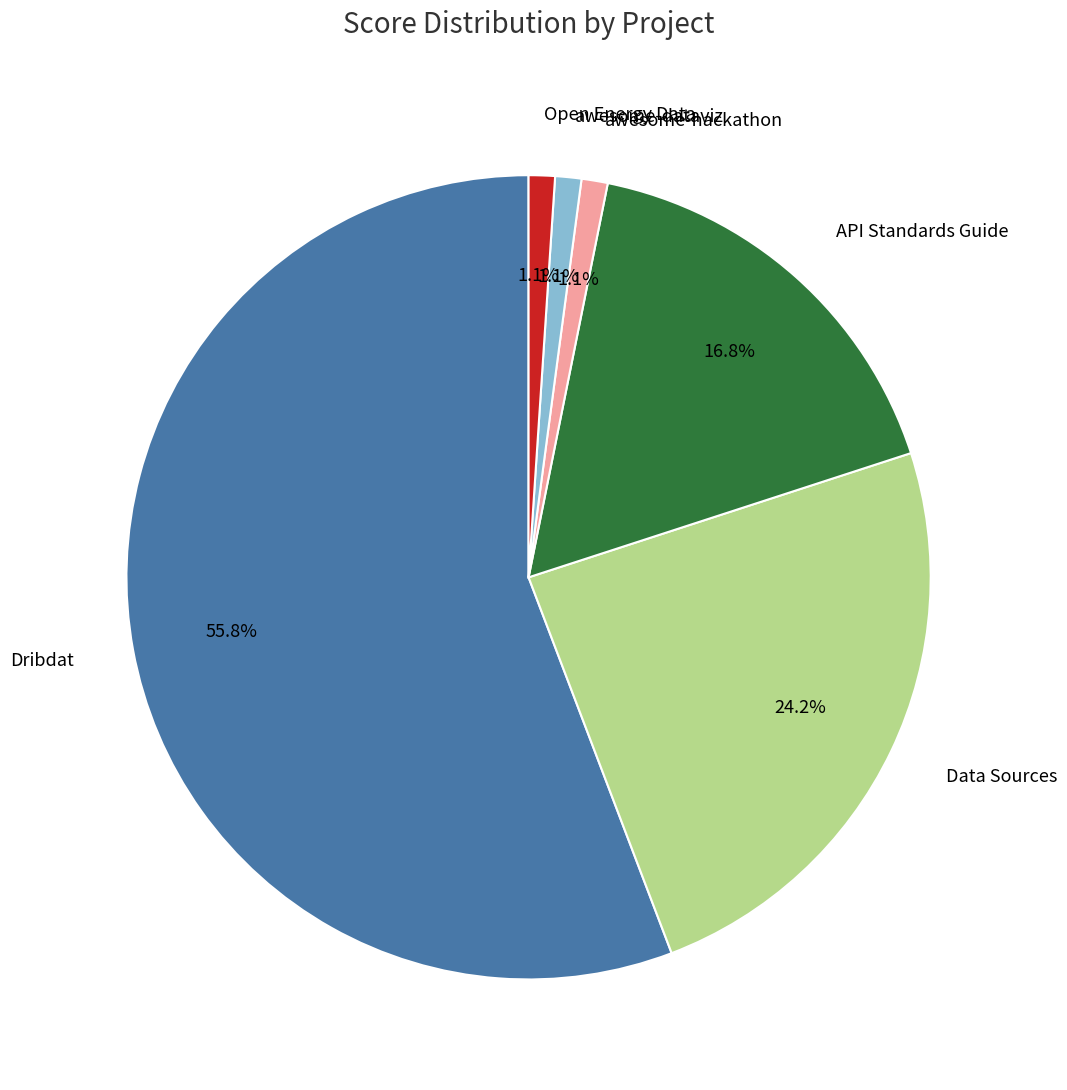

To the nearest percent, what is the difference between the Dribdat and Data Sources slice percentages?

32%